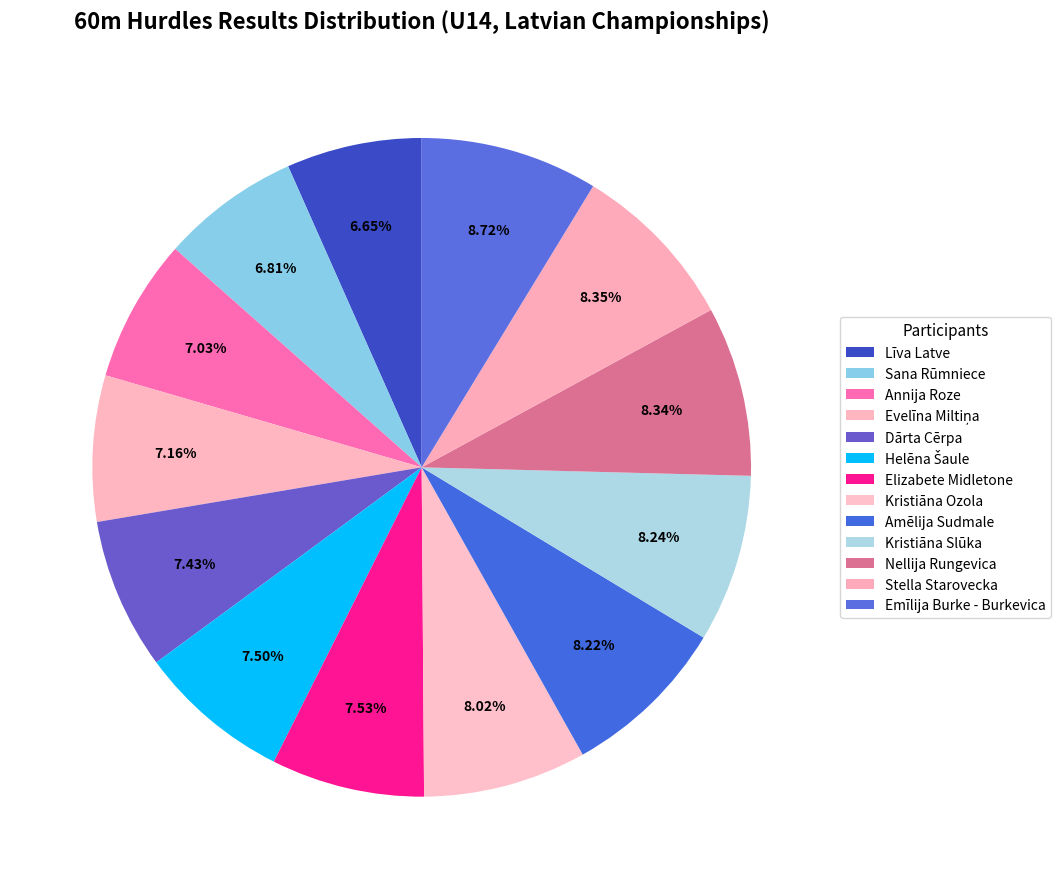

Count the number of slices in the pie.

13